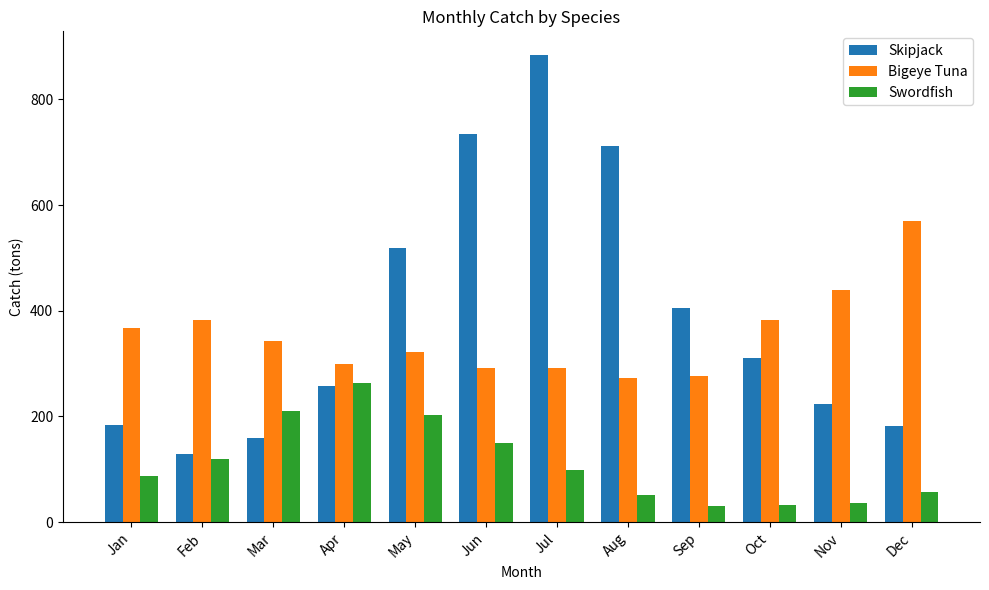

Which category has the highest value in the Swordfish series?

Apr